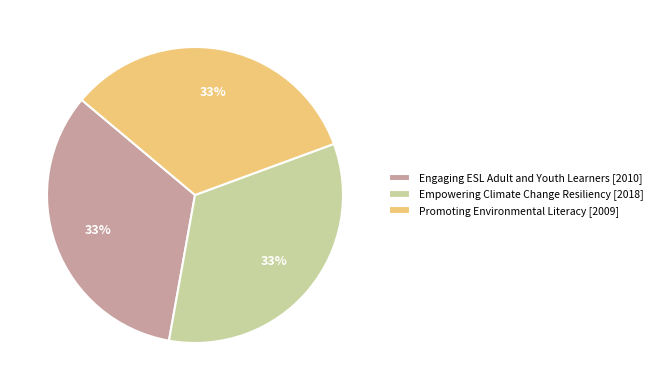

Is Empowering Climate Change Resiliency the majority of the pie?

No